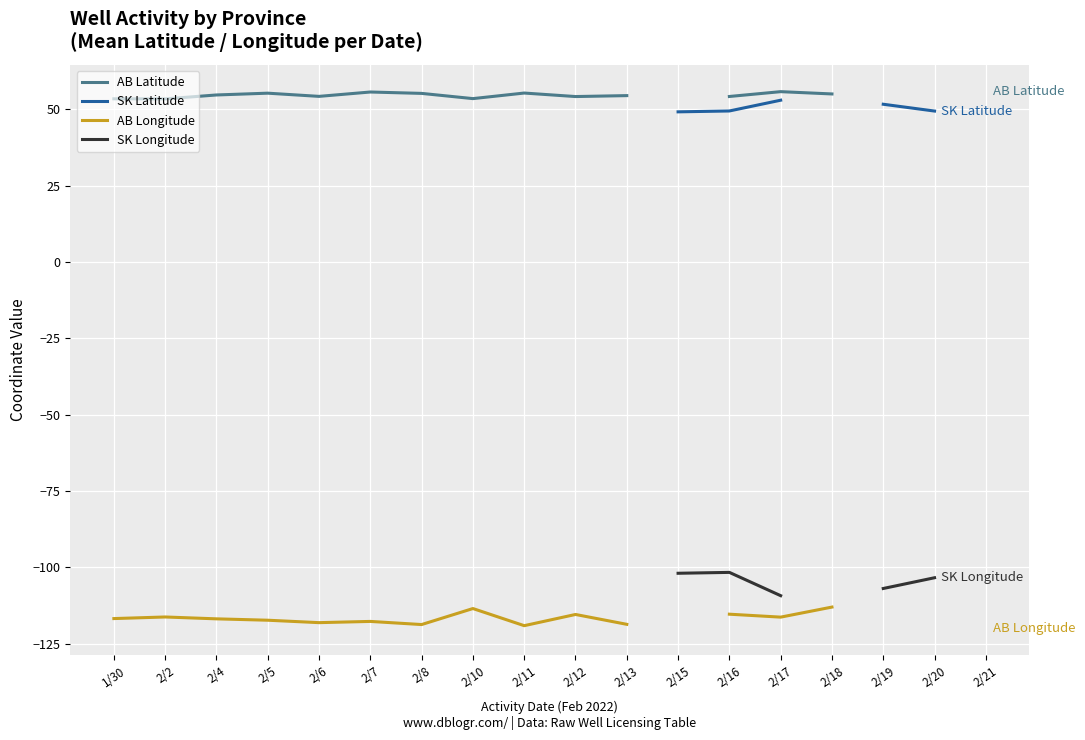

True or false: SK Longitude and AB Latitude cross at least once.

False